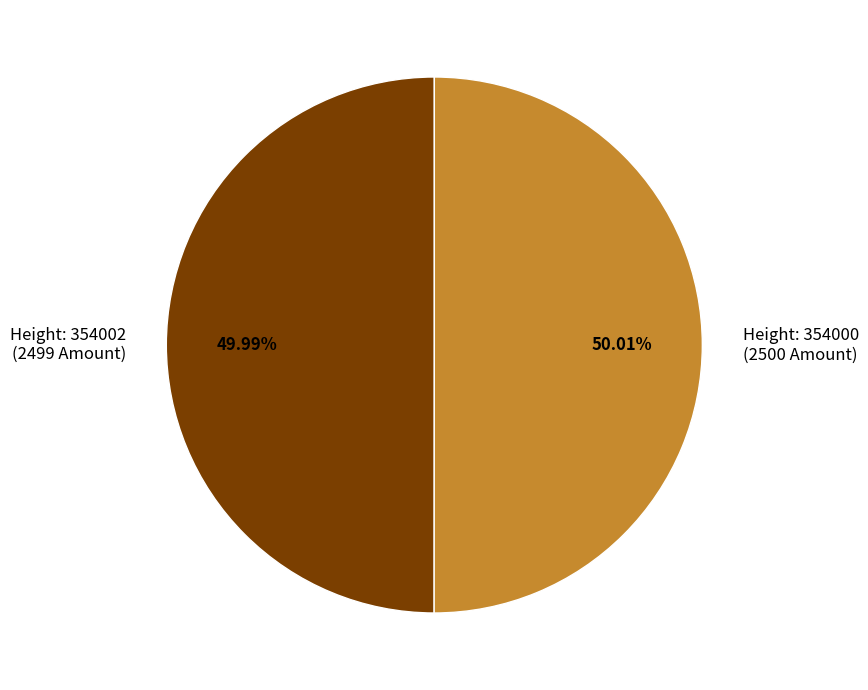

Is there a majority slice in this chart?

Yes